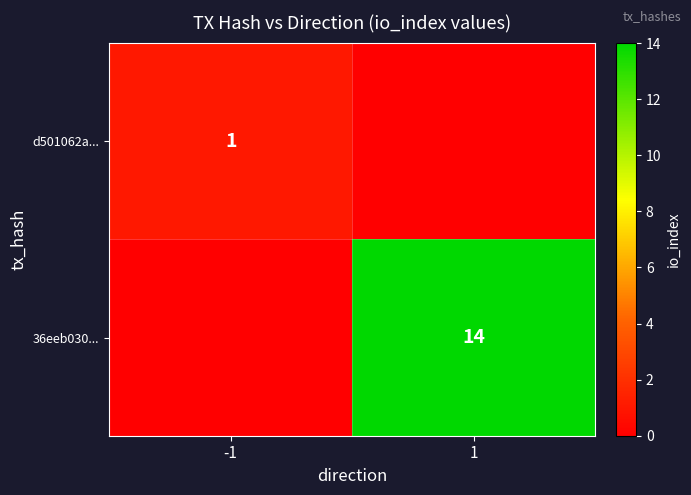

At which category is the sum across all series the highest?

1